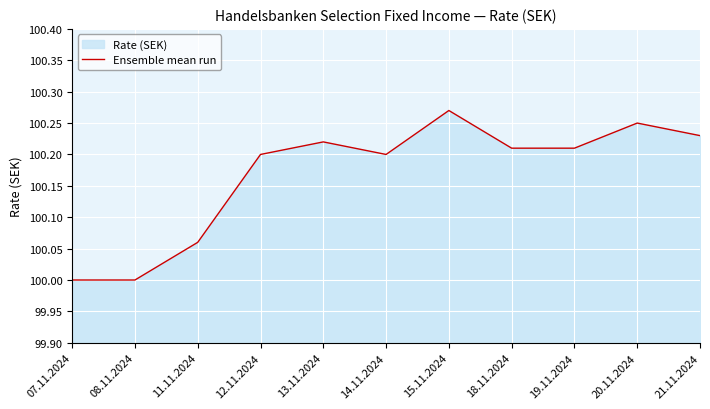

What is the difference between the second highest and minimum values?

0.2